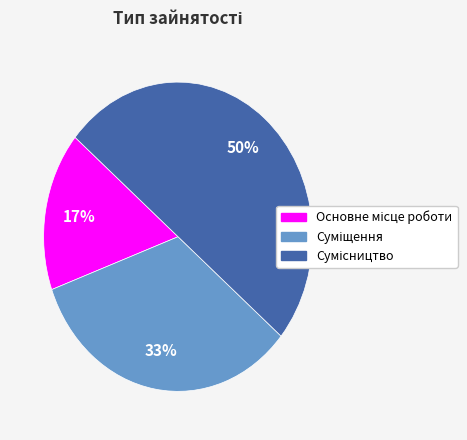

To the nearest percent, what is the average slice percentage?

33%